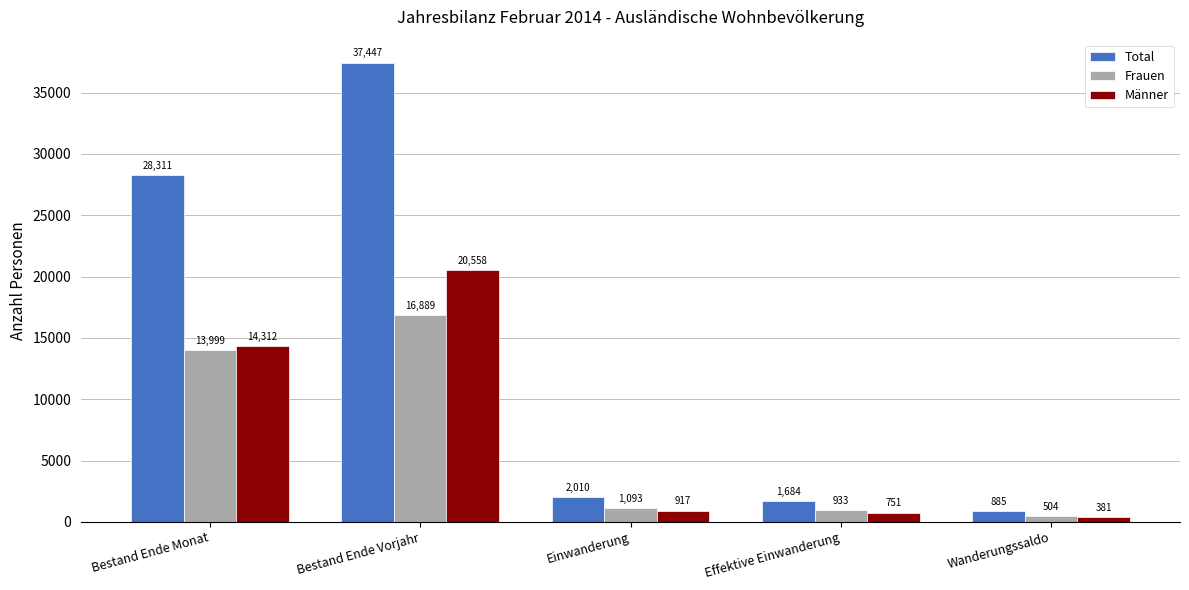

At which label is Männer closest to 10469?

Bestand Ende Monat